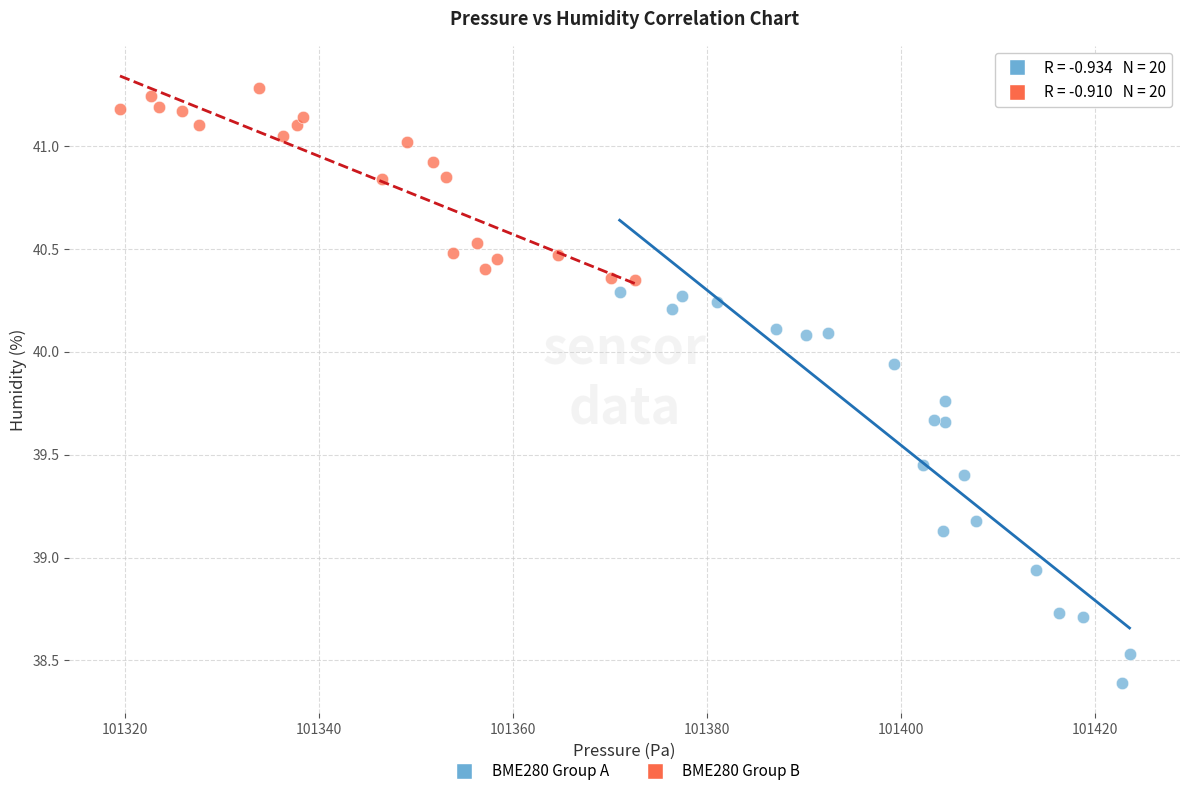

Which series reaches the minimum Y coordinate?

BME280 Group A